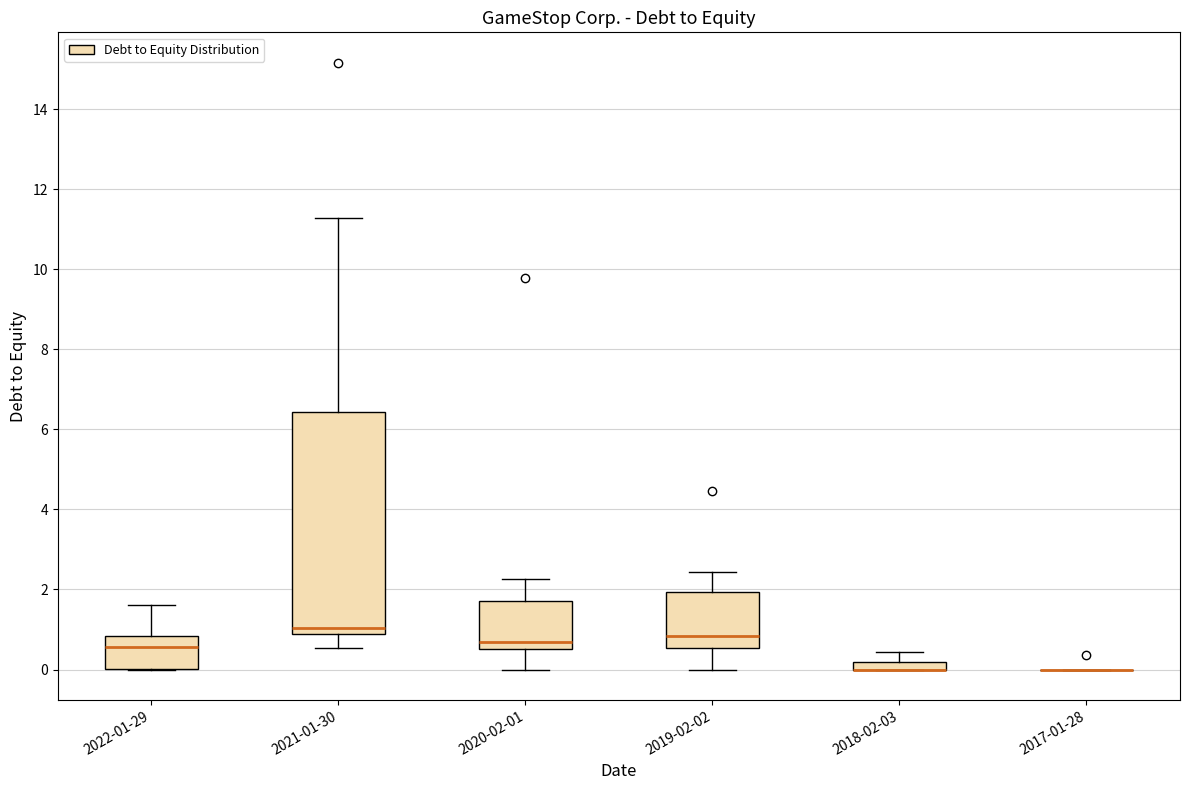

Where is the upper edge of the box for 2018-02-03 on the y-axis? The values are not printed on the chart, so give them approximately, as read against the axis.

0.2